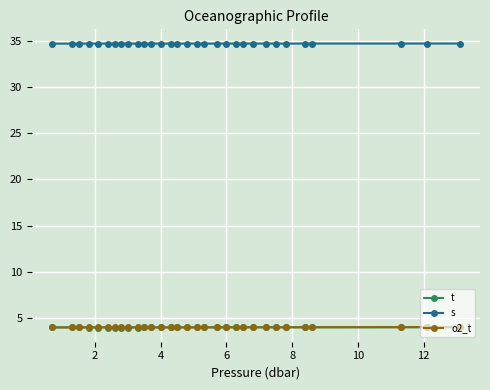

True or false: s and t cross at least once.

False